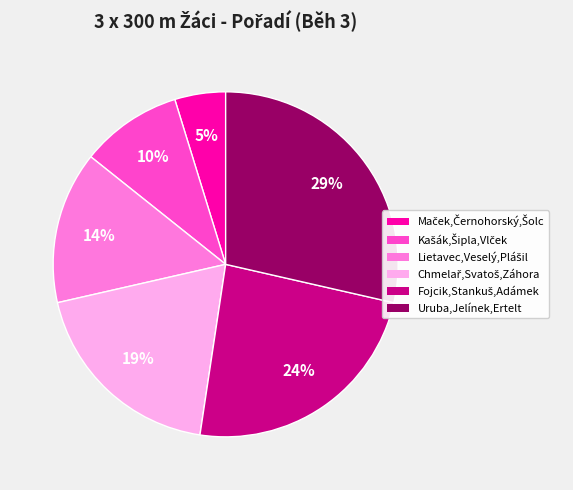

To the nearest percent, what is the difference between the largest and smallest slice percentages?

24%